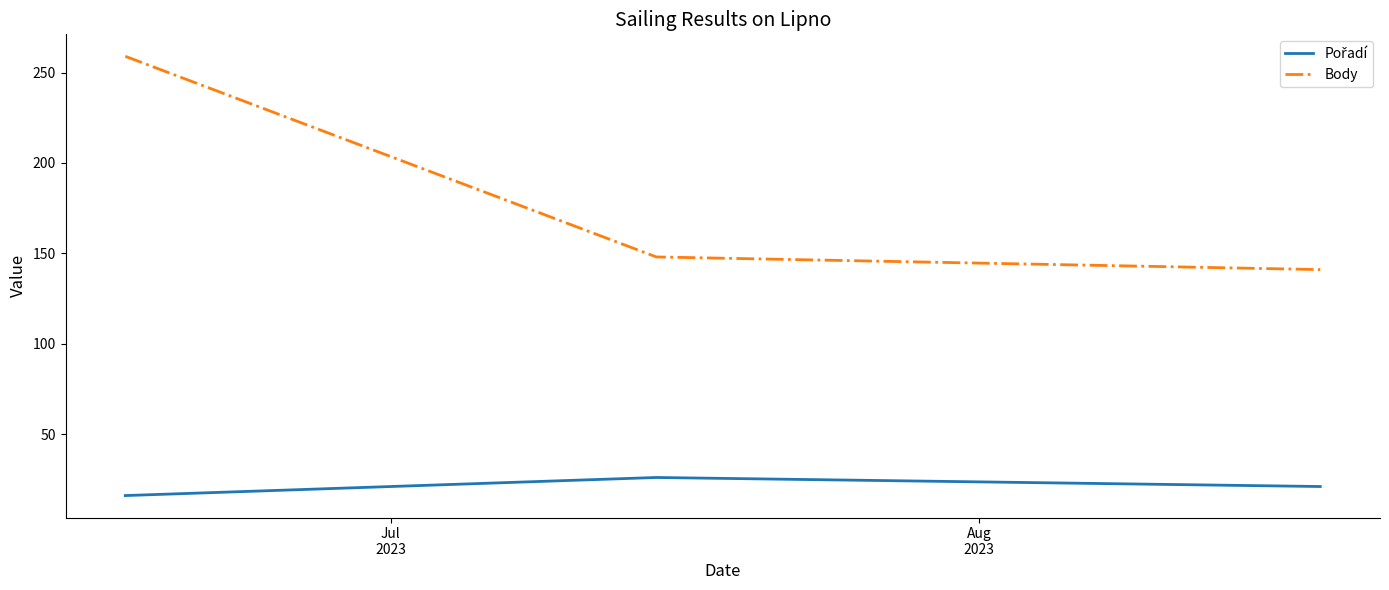

Is this an area chart (filled region under the line)?

No